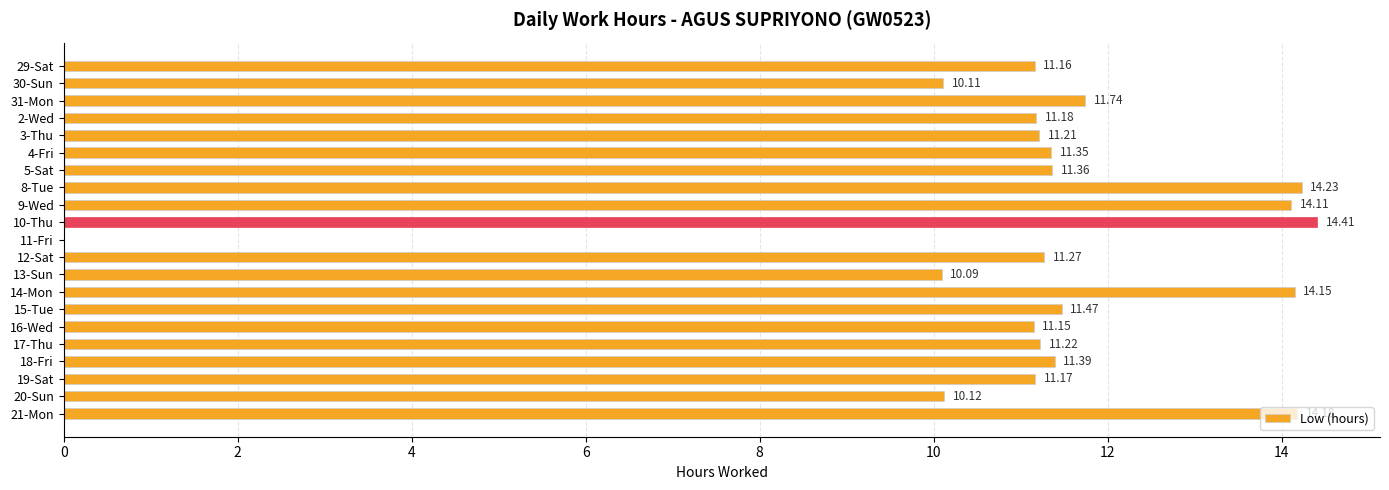

At which label is the value closest to 7?

13-Sun